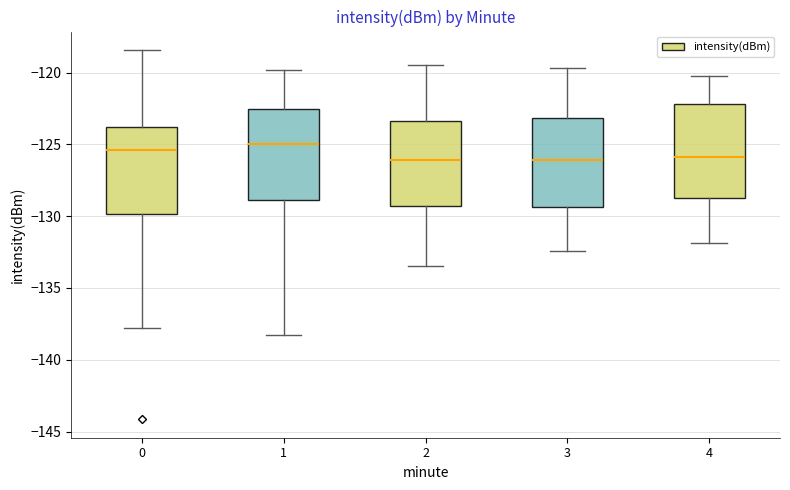

Reading left to right, read every box against the y-axis: the position of its median line, the range the box covers, and the ends of its whiskers. The values are not printed on the chart, so give them approximately, as read against the axis.

0: median -125.5, box -130.0 to -124.0, whiskers -138.0 to -118.5
1: median -125.0, box -129.0 to -122.5, whiskers -138.5 to -120.0
2: median -126.0, box -129.5 to -123.5, whiskers -133.5 to -119.5
3: median -126.0, box -129.5 to -123.0, whiskers -132.5 to -119.5
4: median -126.0, box -128.5 to -122.0, whiskers -132.0 to -120.0